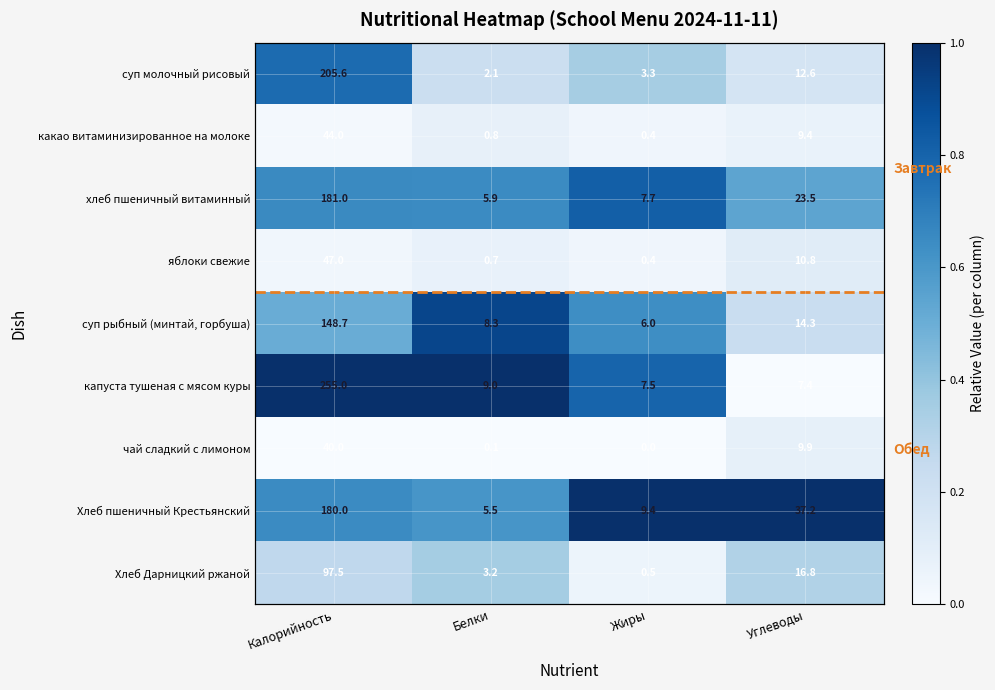

The value of капуста тушеная с мясом куры at Белки is 1.0. True or false?

True